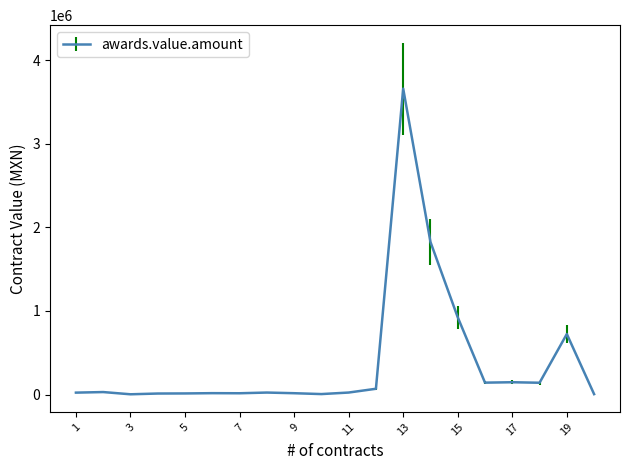

What is the difference between the maximum and minimum values?

3655841.0